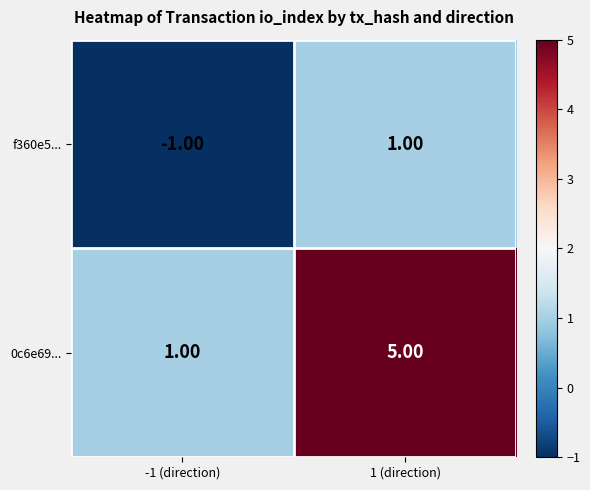

Rank the series by their average value, from highest to lowest.

0c6e69..., f360e5...